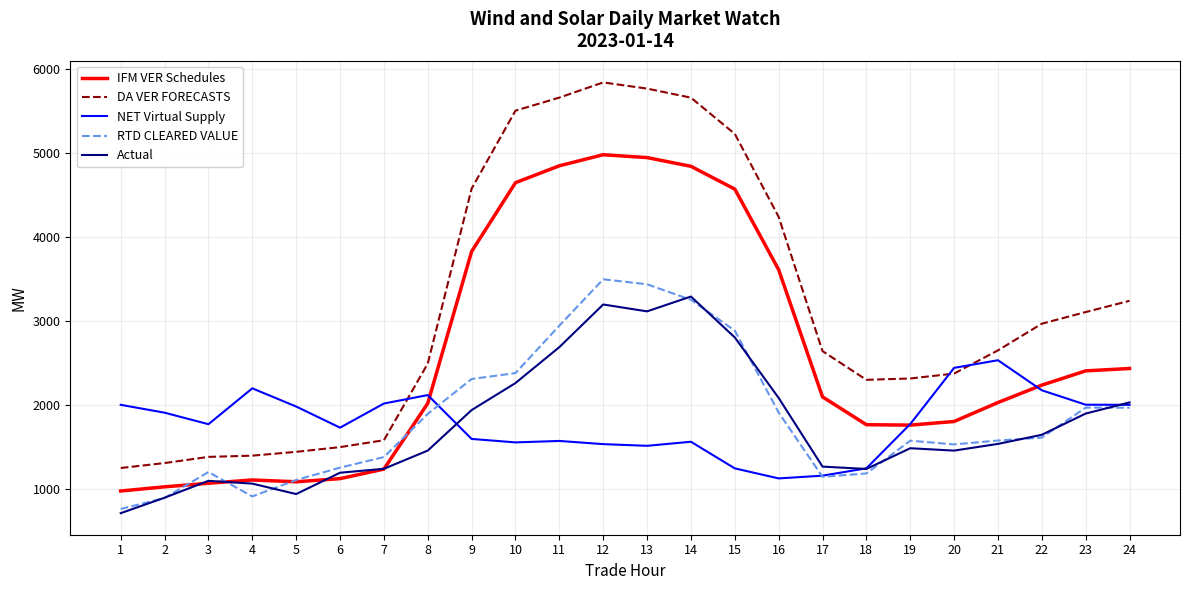

Which category has the highest value in the Actual series?

14